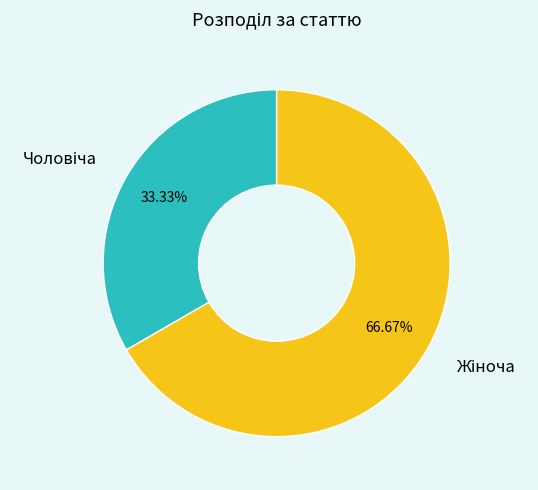

Does any single category account for the majority?

Yes